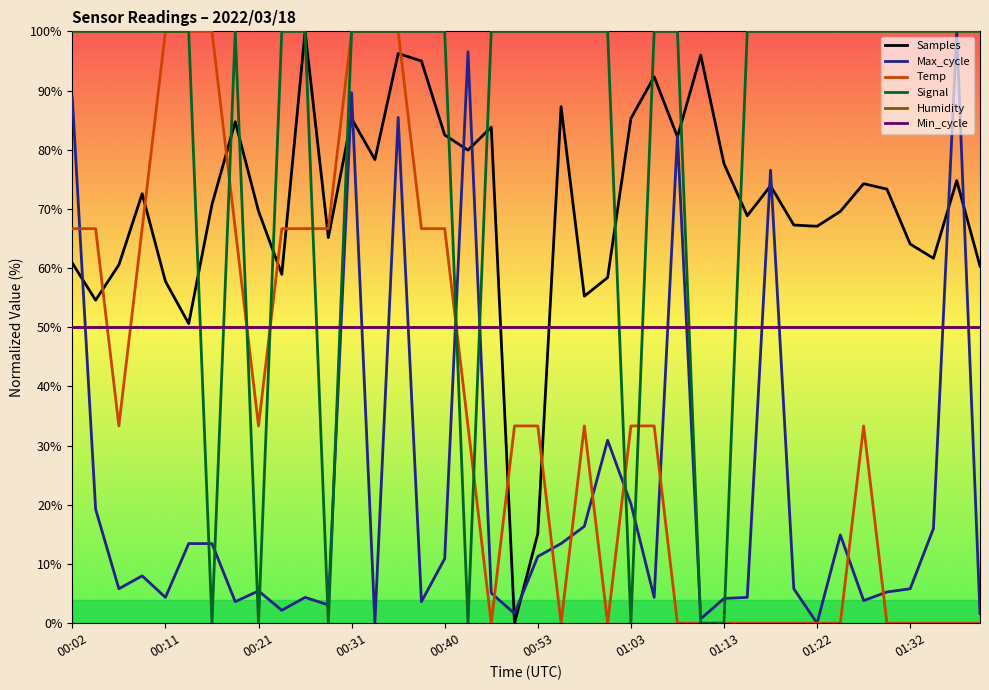

How many interior local peaks does the Samples series have?

12